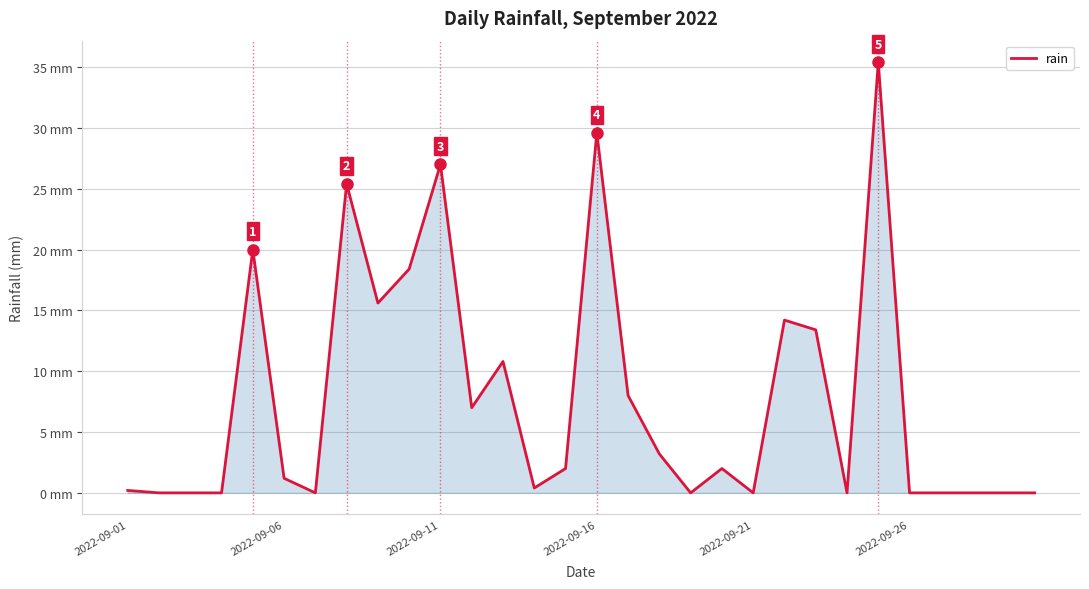

Does the chart have visible grid lines?

Yes